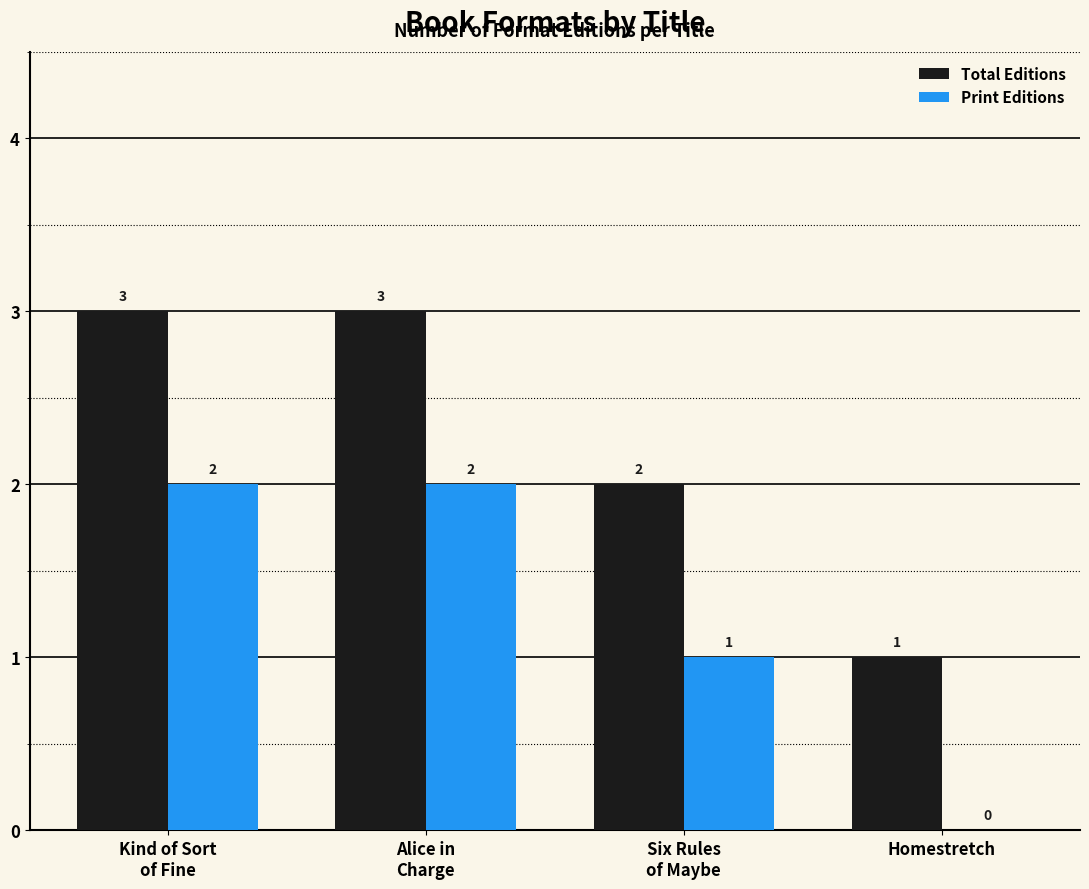

What is the sum of all Total Editions values?

9